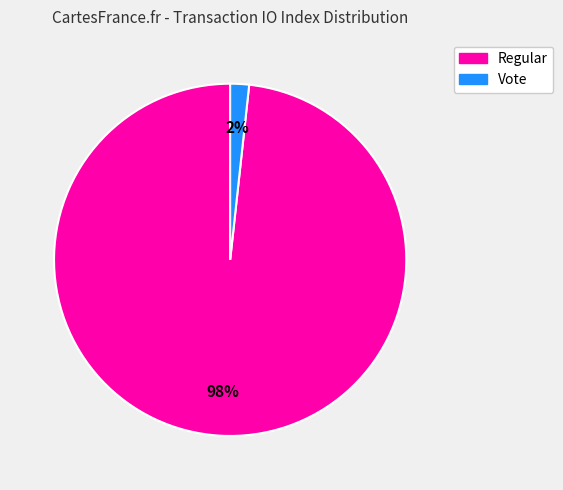

Is there a majority slice in this chart?

Yes